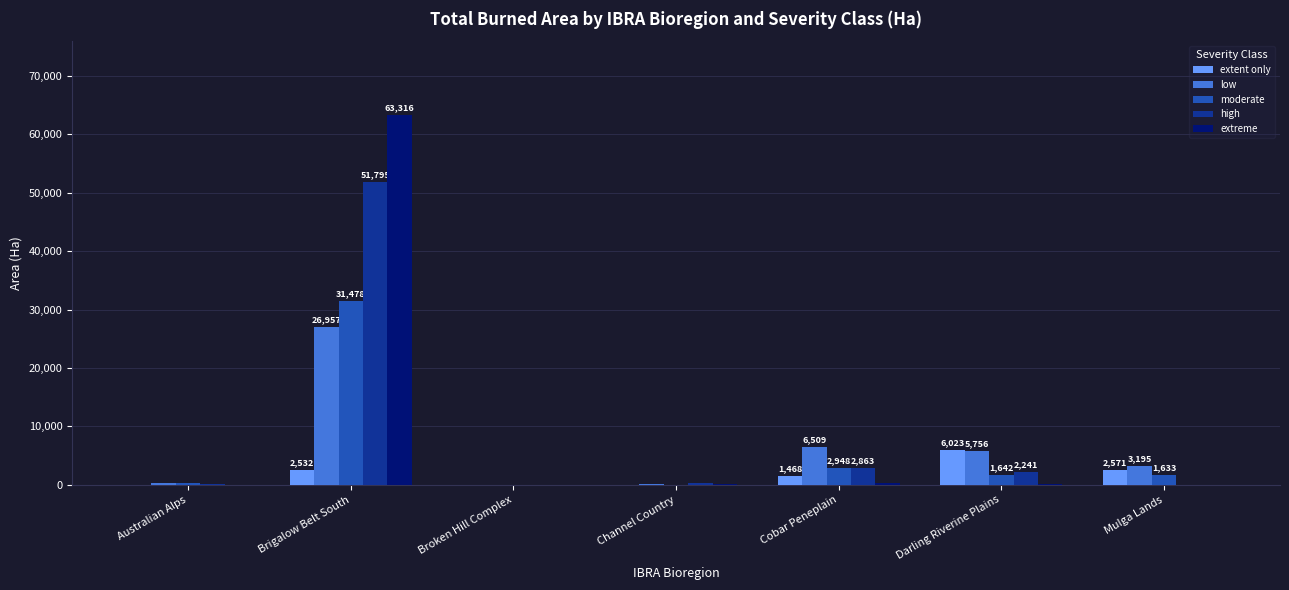

The high series shows 51795.1 at Brigalow Belt South. True or false?

True